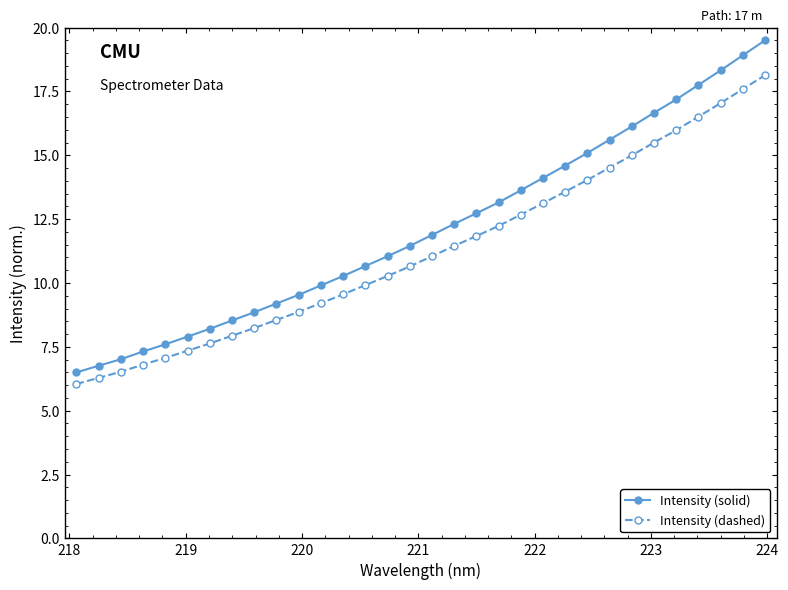

Reading left to right, extract all data points from this chart.

Intensity (solid): 6.5	6.8	7.0	7.3	7.6	7.9	8.2	8.5	8.9	9.2	9.5	9.9	10.3	10.7	11.0	11.4	11.9	12.3	12.7	13.2	13.6	14.1	14.6	15.1	15.6	16.1	16.7	17.2	17.8	18.3	18.9	19.5
Intensity (dashed): 6.0	6.3	6.5	6.8	7.1	7.3	7.6	7.9	8.2	8.6	8.9	9.2	9.6	9.9	10.3	10.6	11.0	11.5	11.8	12.2	12.7	13.1	13.6	14.0	14.5	15.0	15.5	16.0	16.5	17.0	17.6	18.1